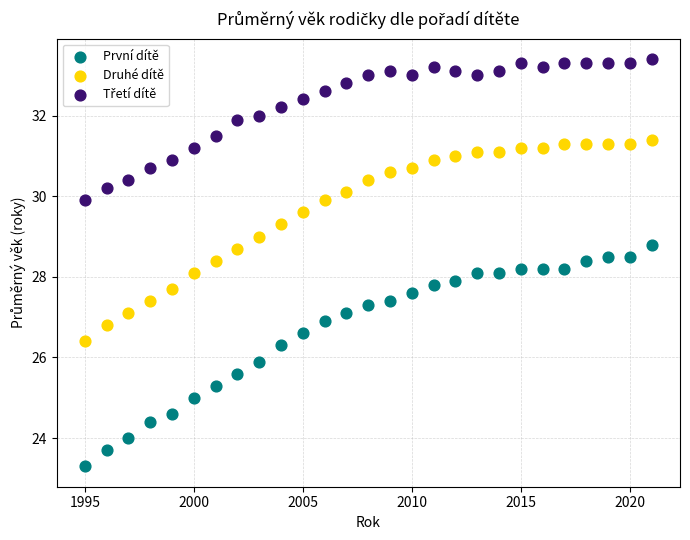

Across all data points, what is the range of Y values (max minus min)?

10.1